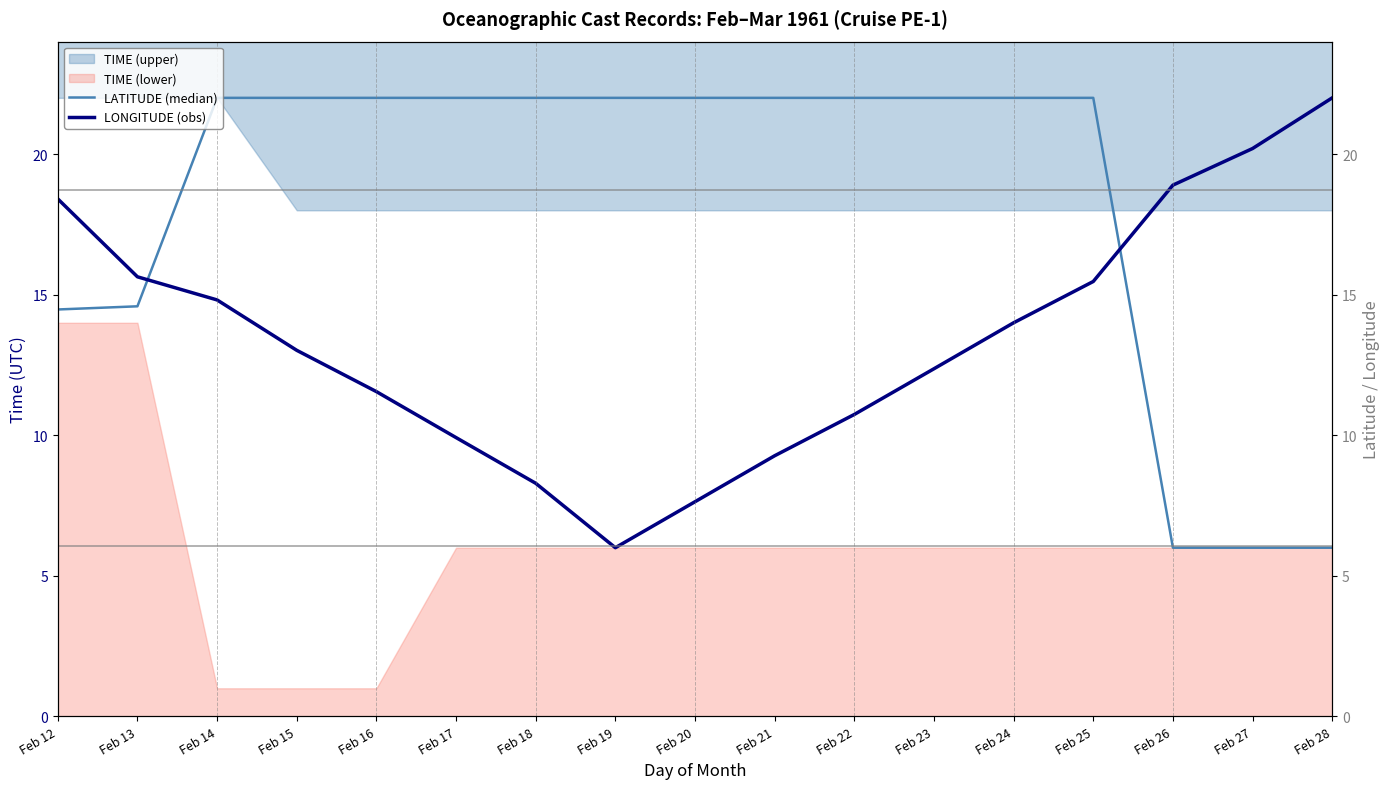

What is the difference between the highest and lowest values at Feb 27?

14.2